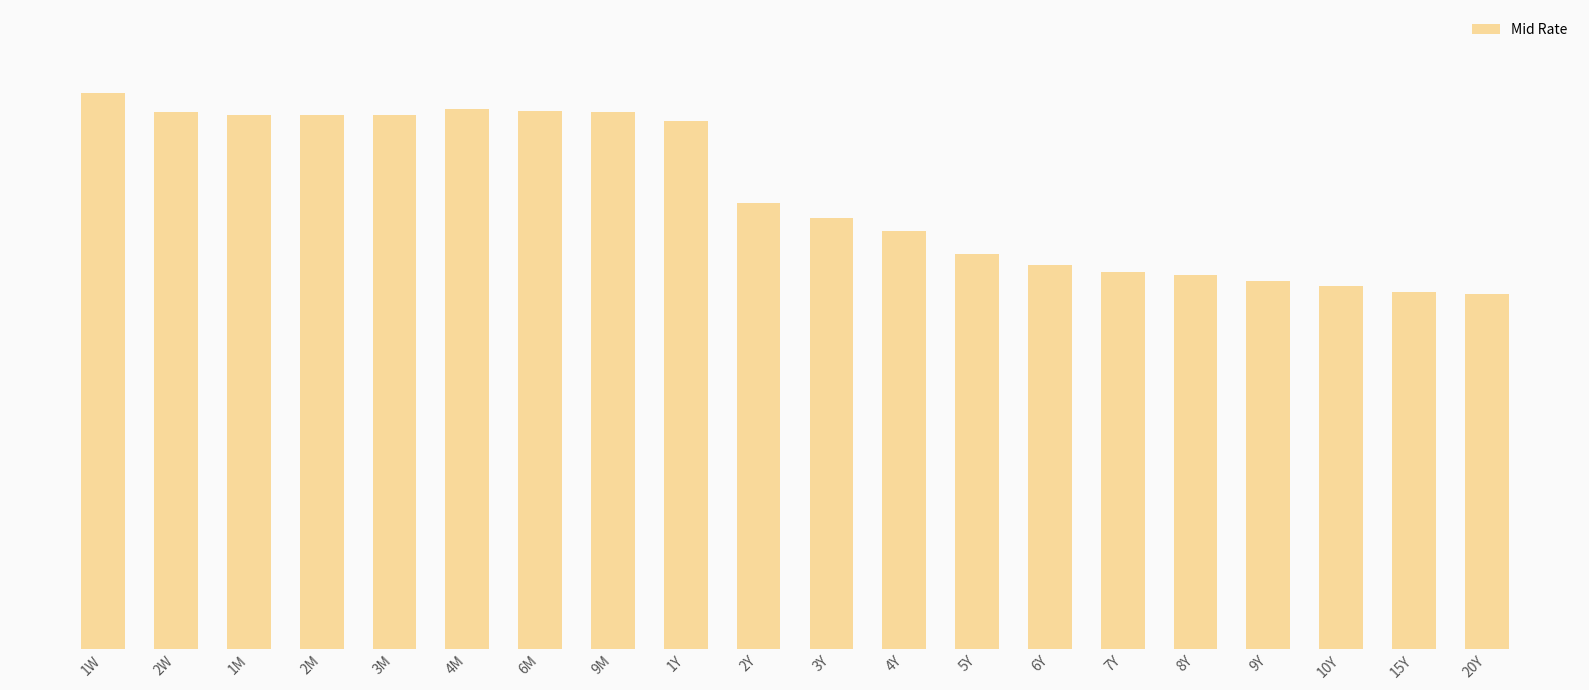

At which category does the chart reach its peak across all series?

1W